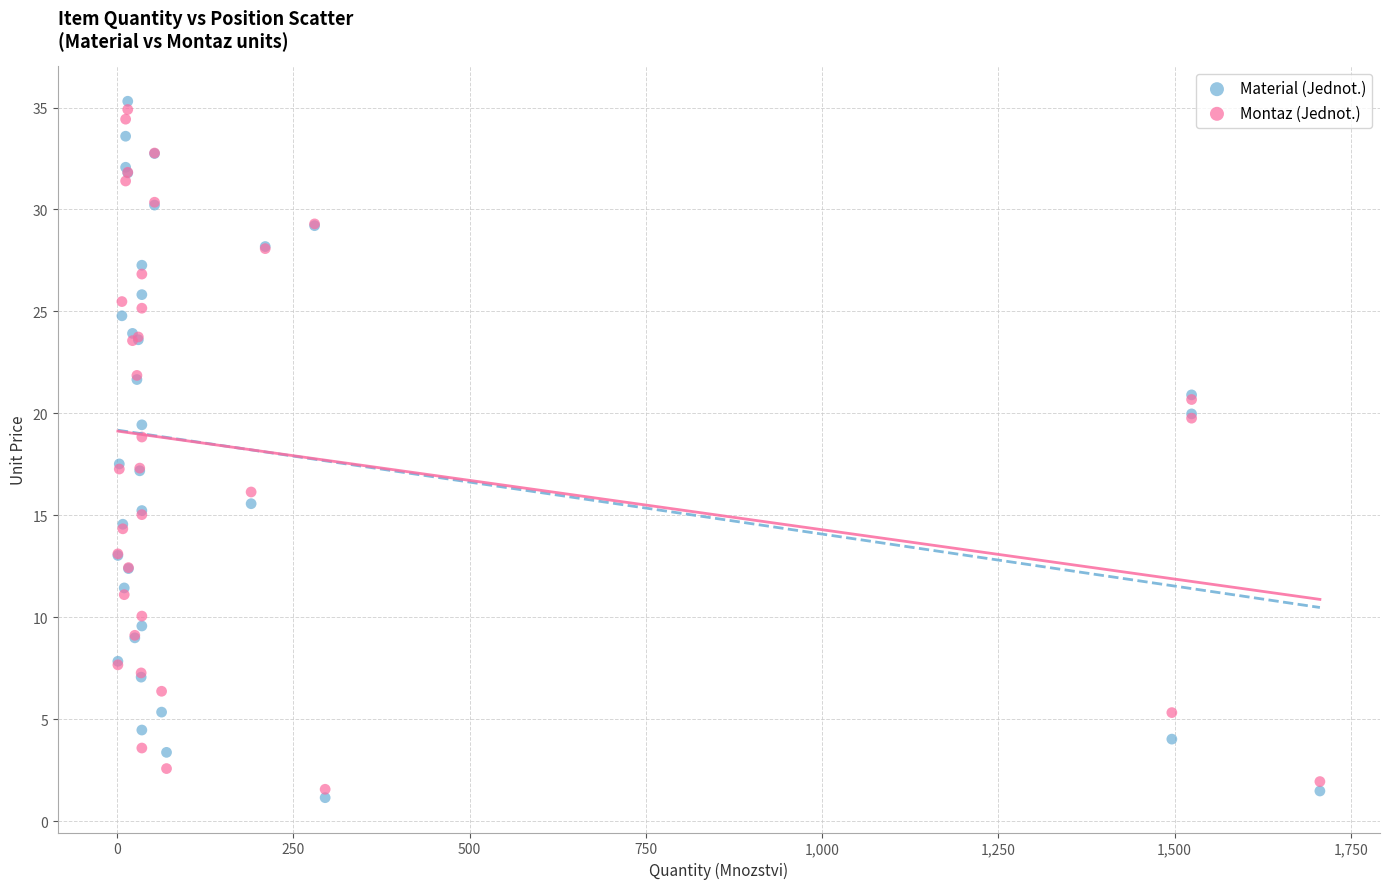

What is the X range (max minus min) for the scatter plot?

1705.0